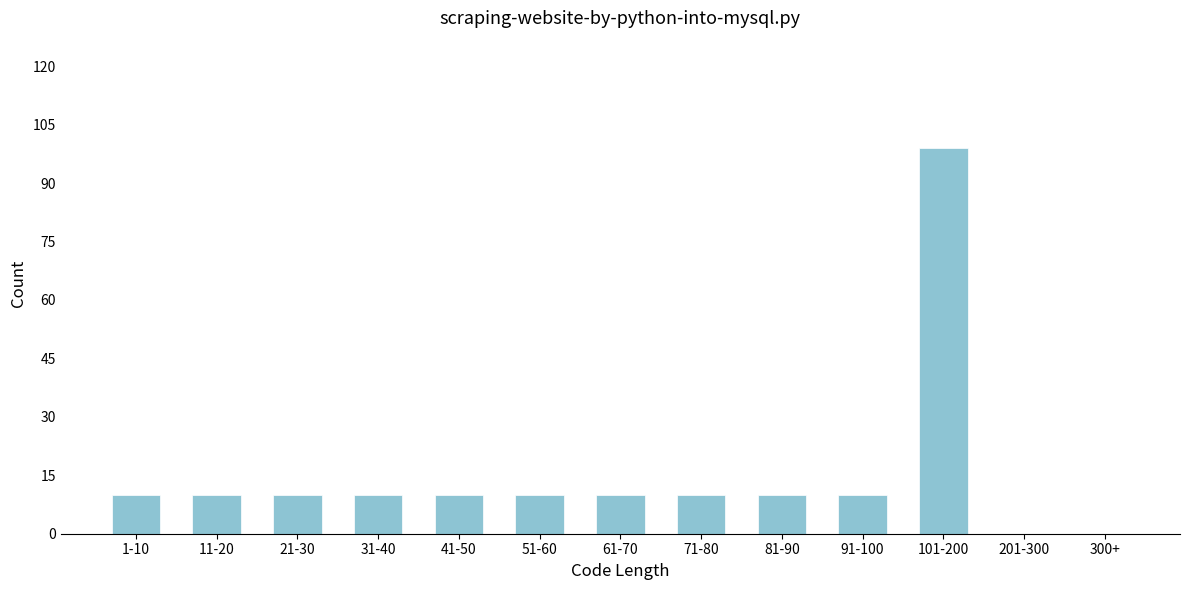

Reading left to right, list all the values displayed in this chart.

1-10=10	11-20=10	21-30=10	31-40=10	41-50=10	51-60=10	61-70=10	71-80=10	81-90=10	91-100=10	101-200=99	201-300=0	300+=0